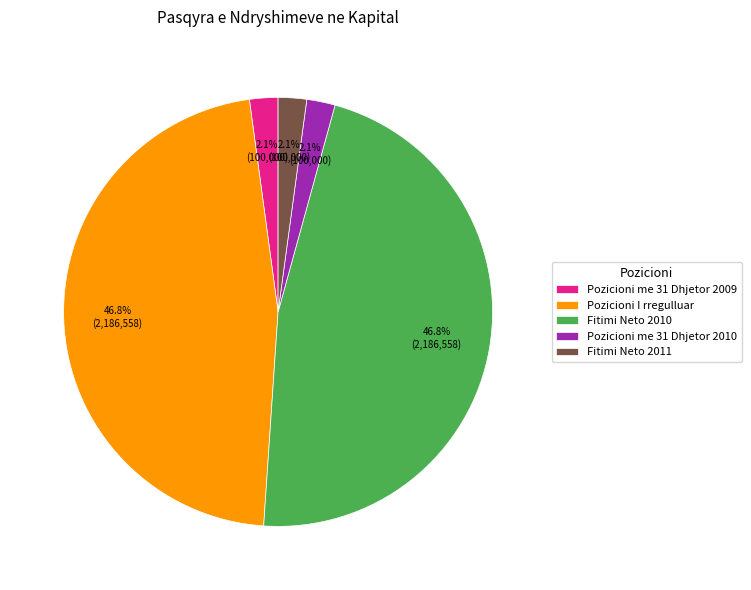

Combined, do Pozicioni I rregulluar and Fitimi Neto 2010 account for over 50%?

Yes